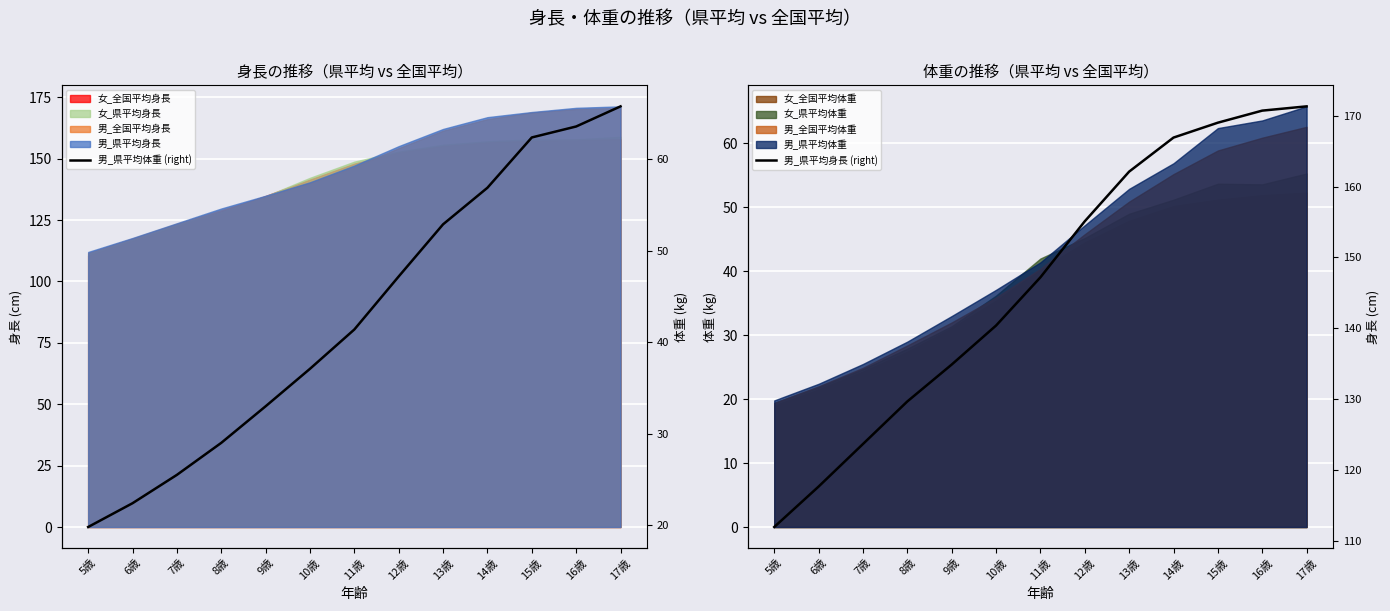

True or false: 男_県平均体重 (right) and 男_県平均身長 (right) cross at least once.

False